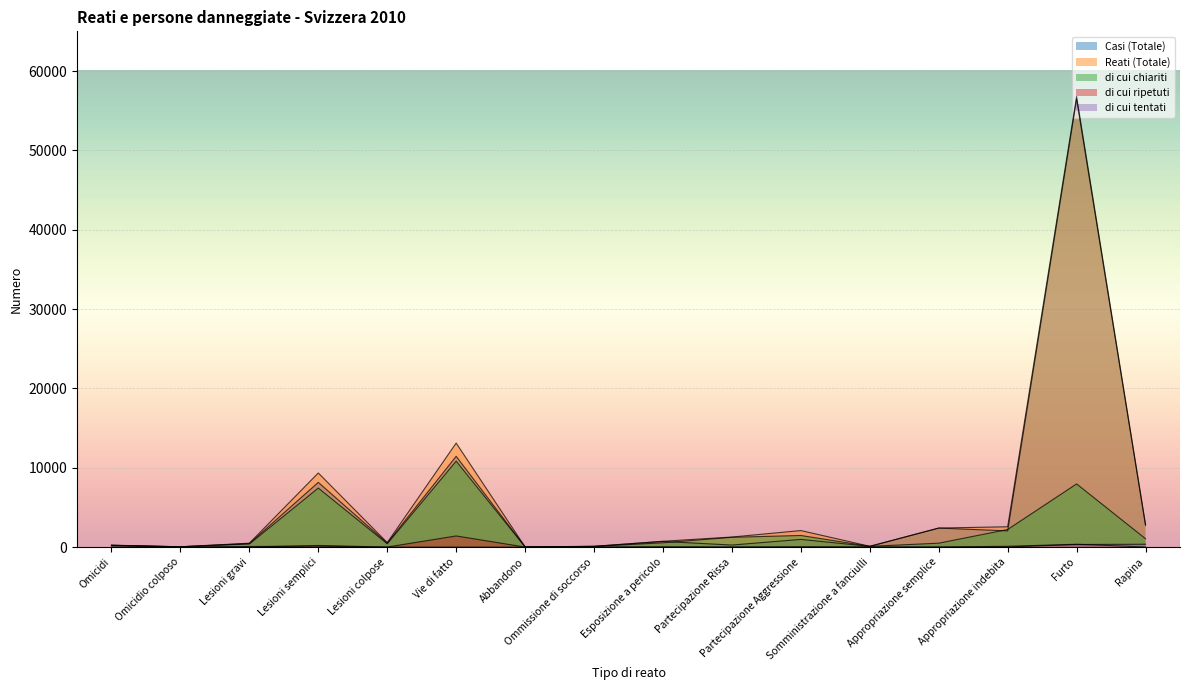

At how many categories does at least one series exceed 15776?

1